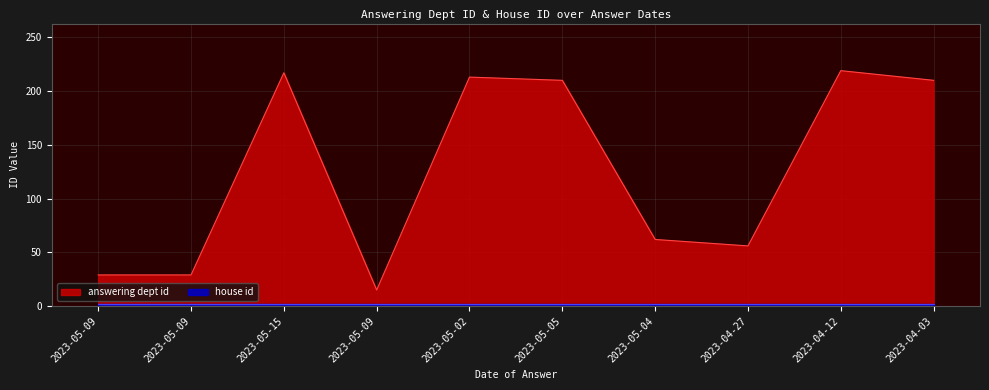

Reading right to left, transcribe all the data shown in this chart.

2023-04-03=210	2023-04-12=219	2023-04-27=56	2023-05-04=62	2023-05-05=210	2023-05-02=213	2023-05-09=15	2023-05-15=217	2023-05-09=29	2023-05-09=29